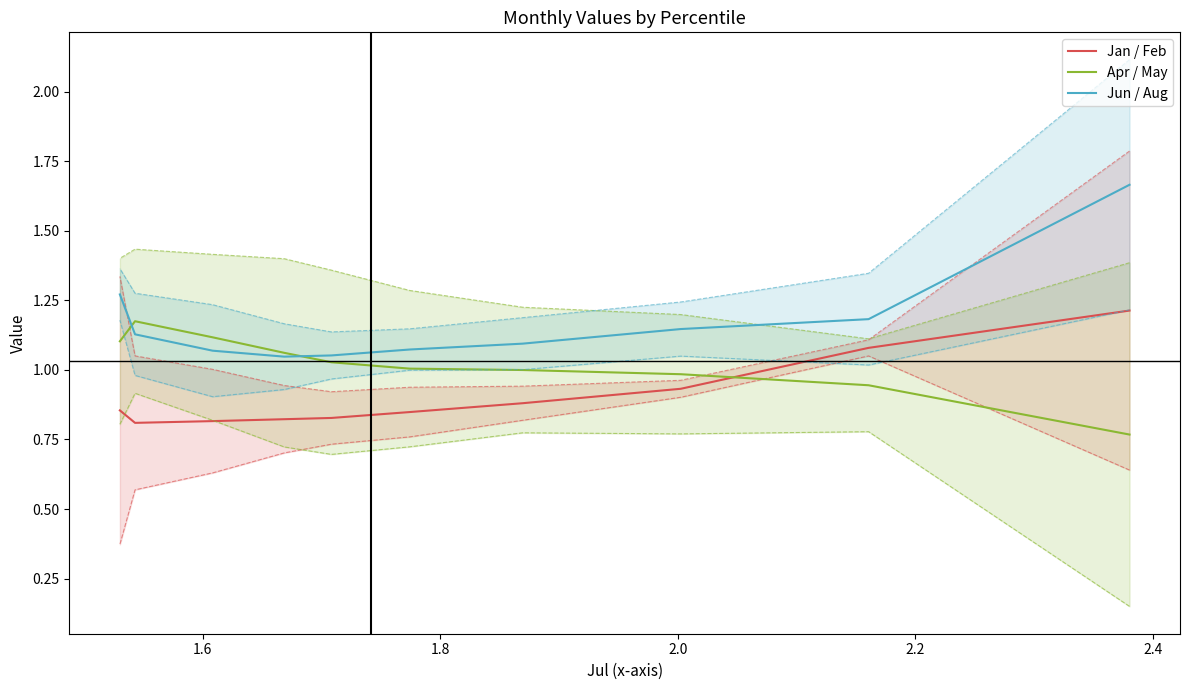

Which series has the largest range (max minus min)?

Jun / Aug